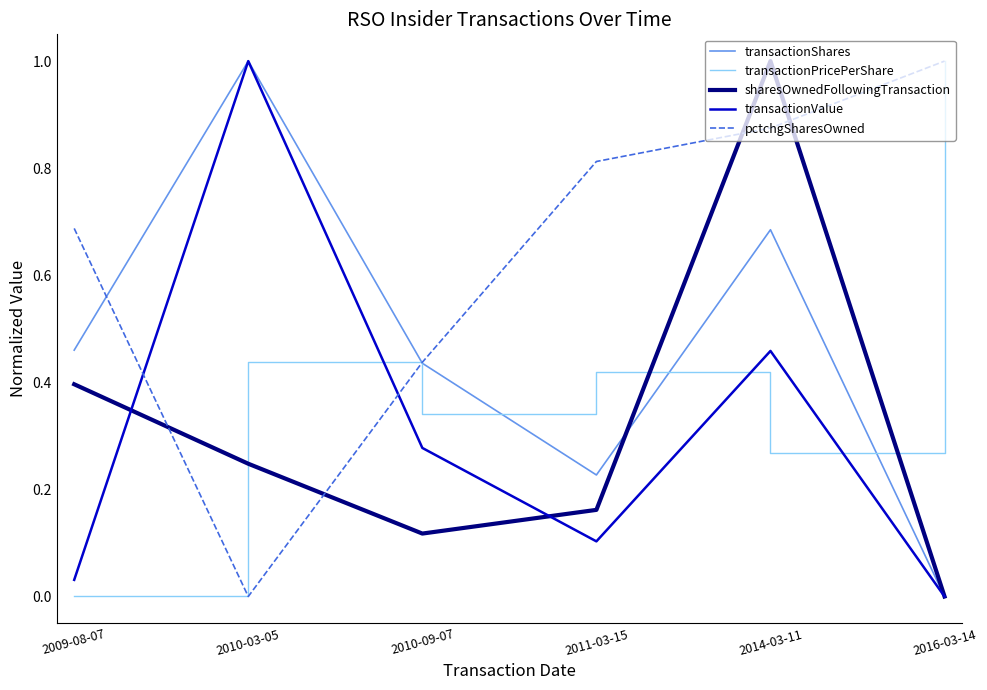

What is the total value across all series at 2010-09-07?

1.6